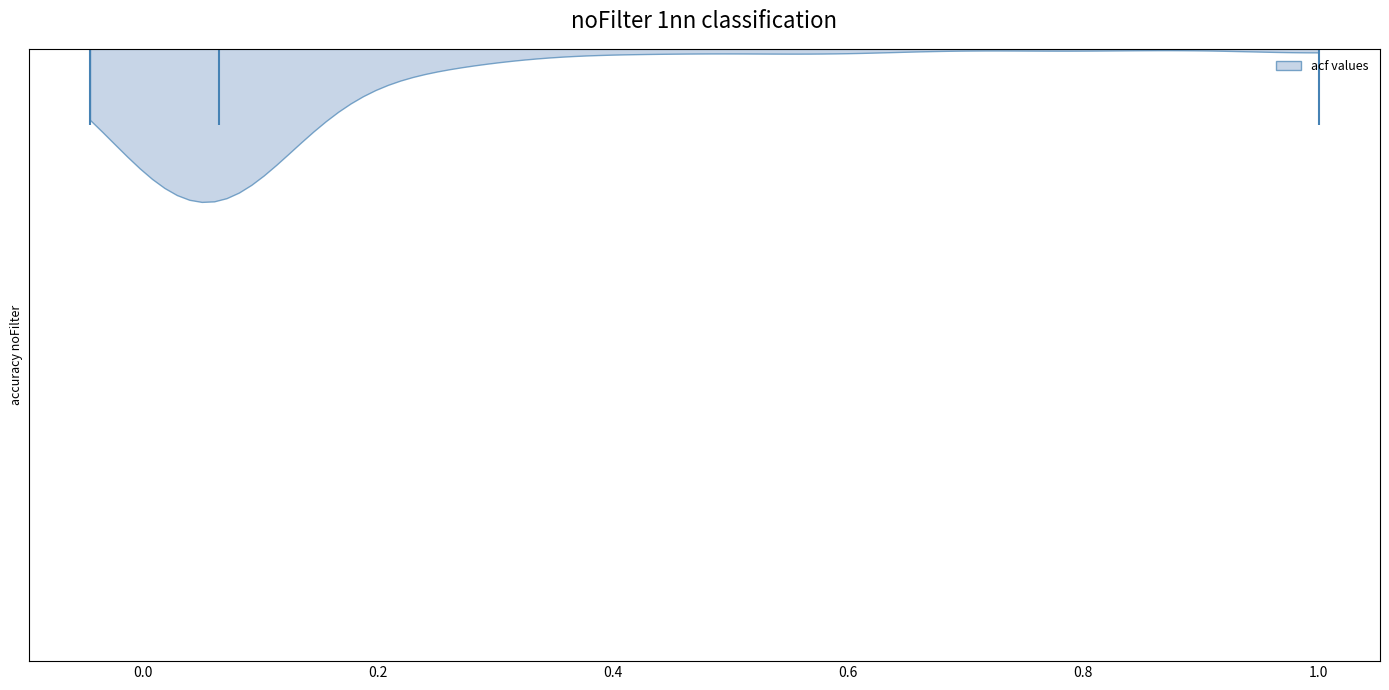

Read this violin plot against the x-axis: where its median line is, and the lowest and highest points the violin reaches. The values are not printed on the chart, so give them approximately, as read against the axis.

median line 0.06, lowest point -0.04, highest point 1.00